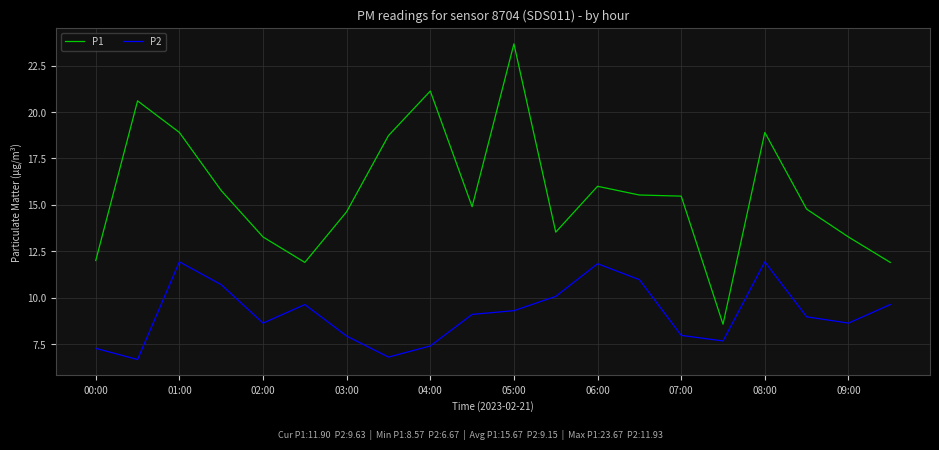

Which series has the largest total across all categories?

P1